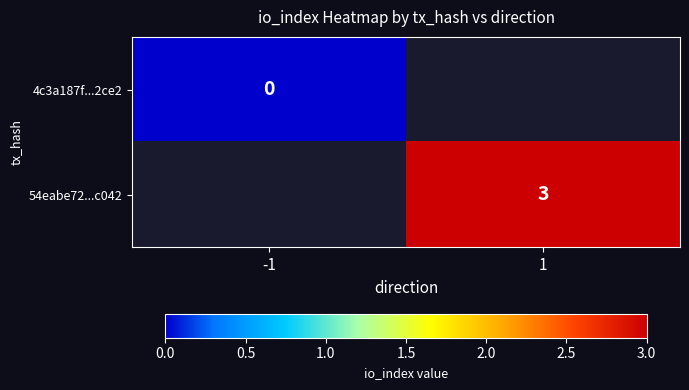

The 54eabe72...c042 series shows 3 at 1. True or false?

True